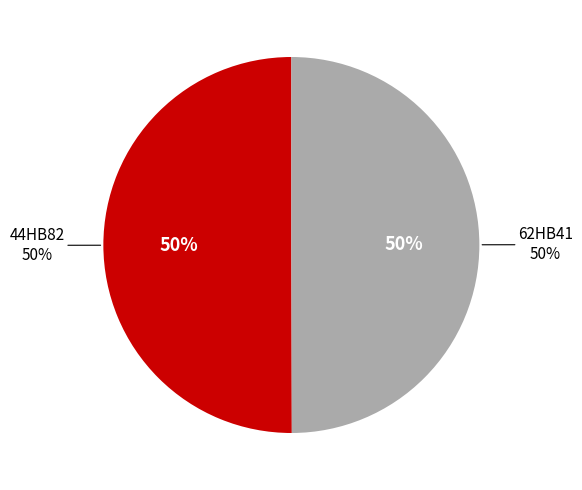

How many slices are in this pie chart?

2